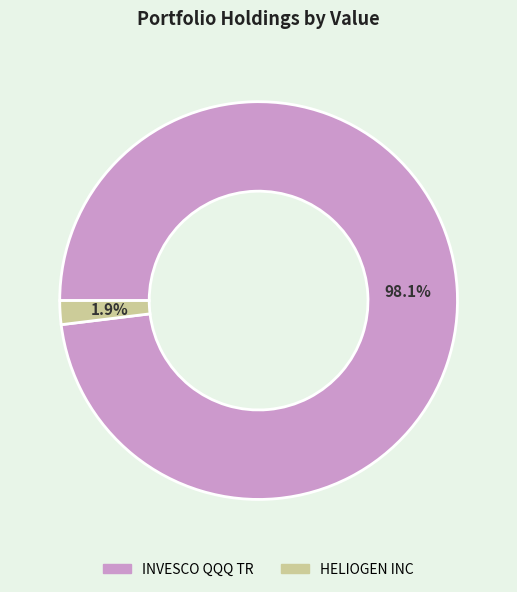

What is the largest slice in the pie chart?

INVESCO QQQ TR